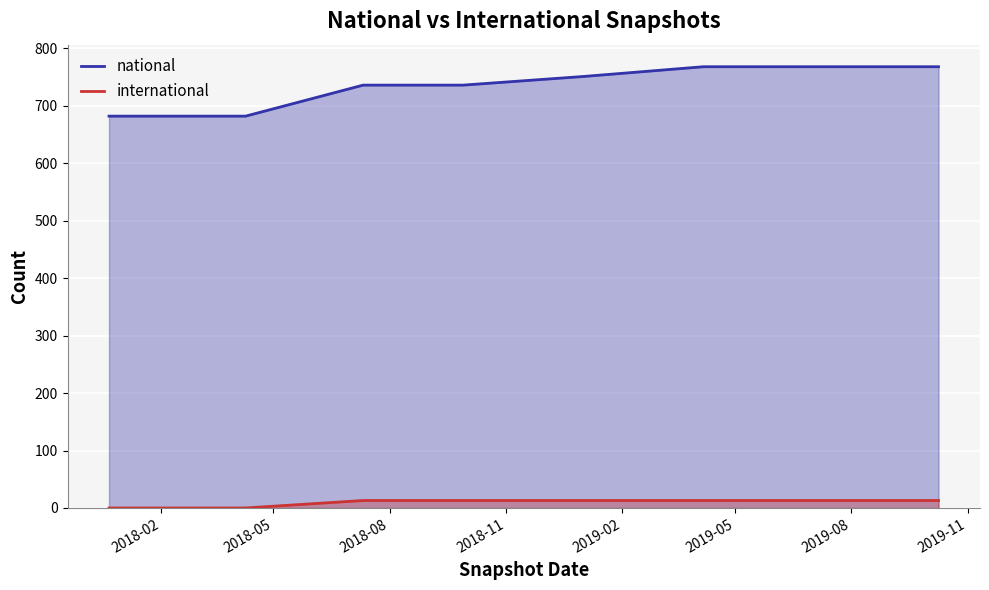

What is the lowest value of the national series?

682